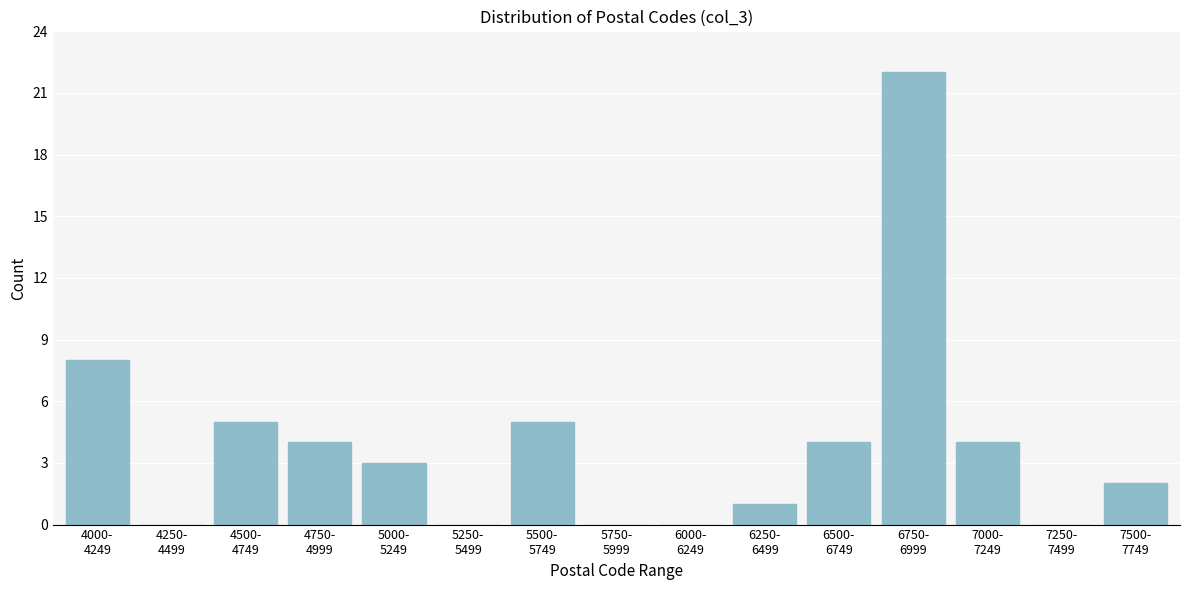

What is the sum of all values?

58